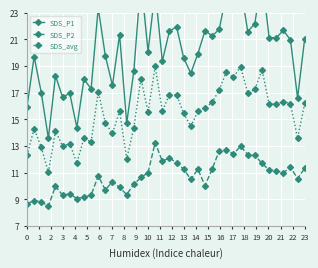

How many categories are shown in the chart?

40